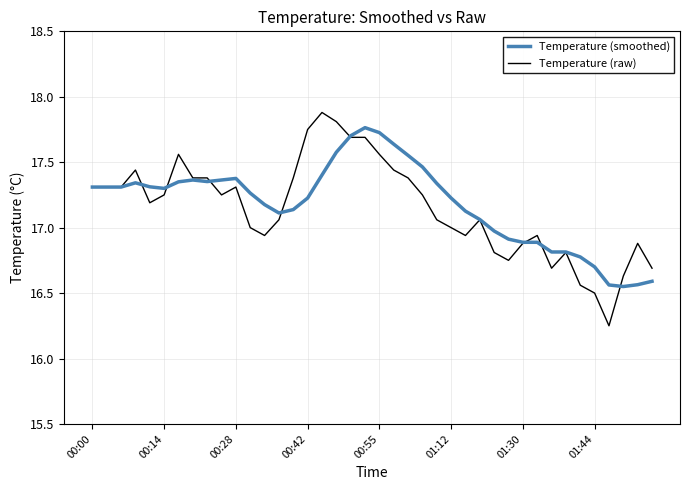

What are all the series names shown in the legend?

Temperature (smoothed), Temperature (raw)